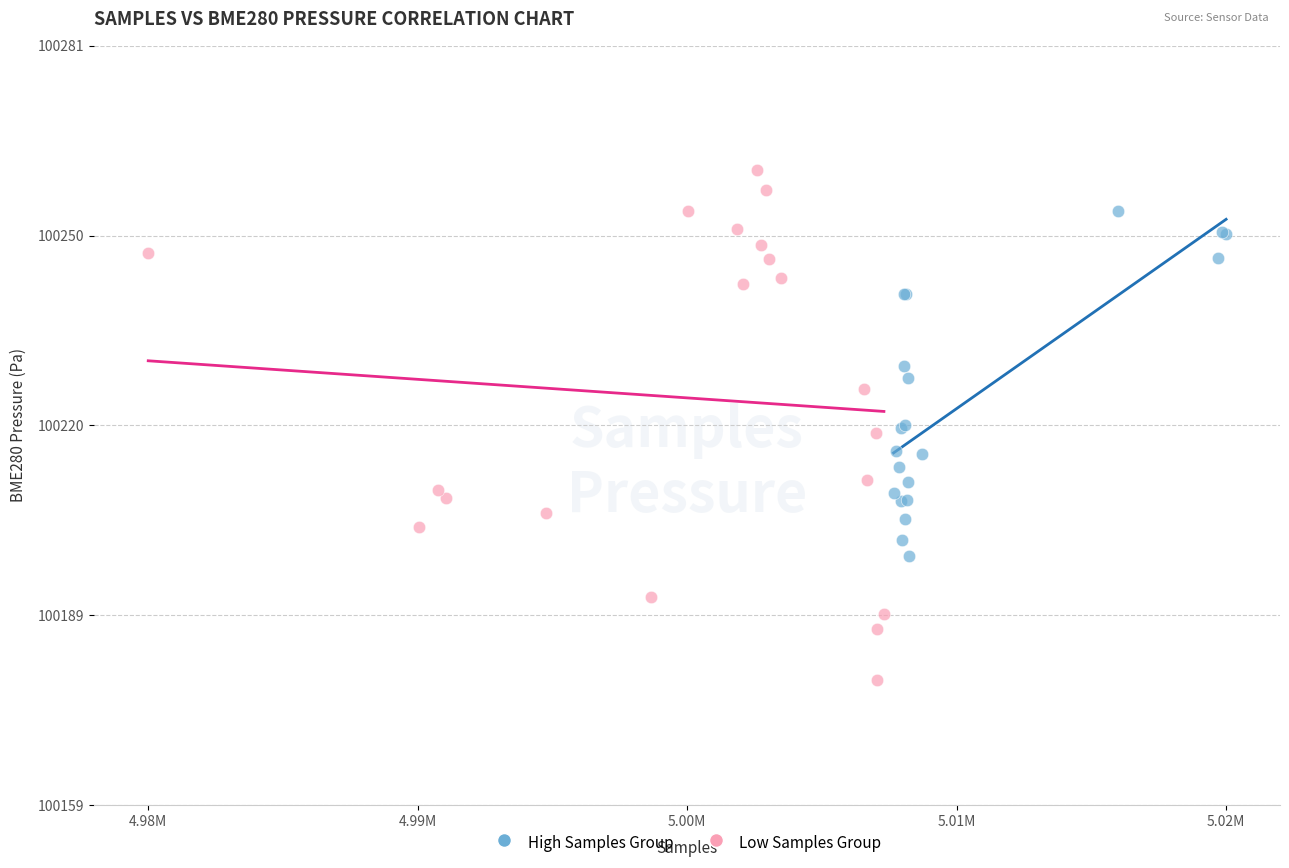

What are all the series names shown in the legend?

High Samples Group, Low Samples Group